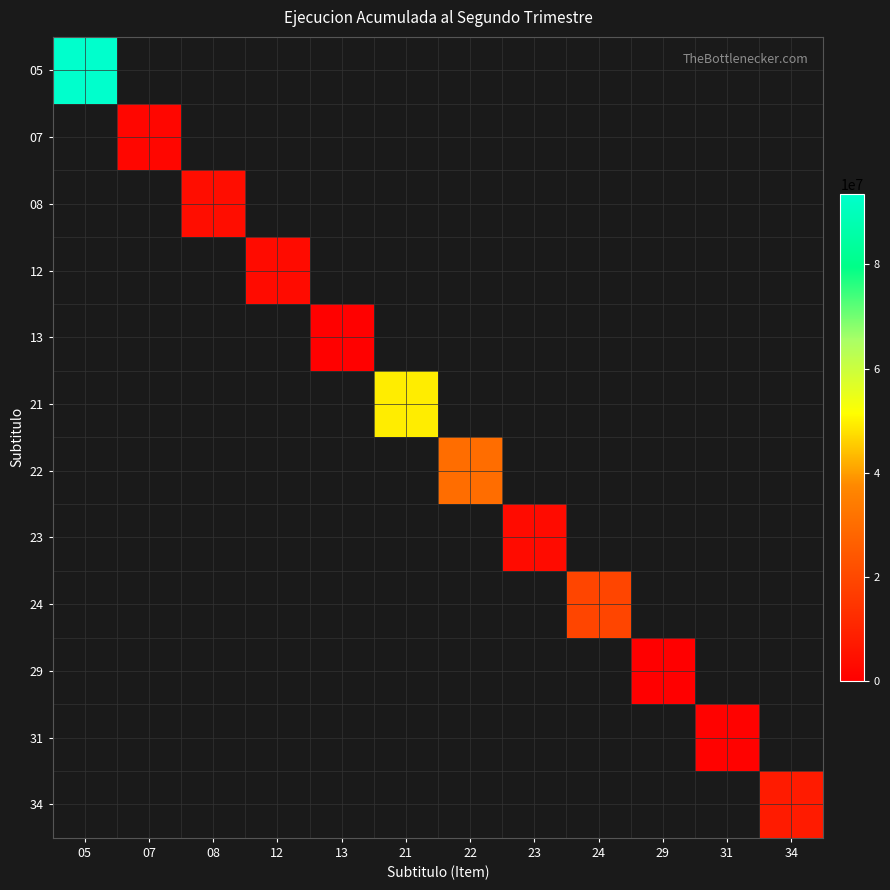

Rank the series at 12 from lowest to highest value.

05, 07, 08, 13, 21, 22, 23, 24, 29, 31, 34, 12